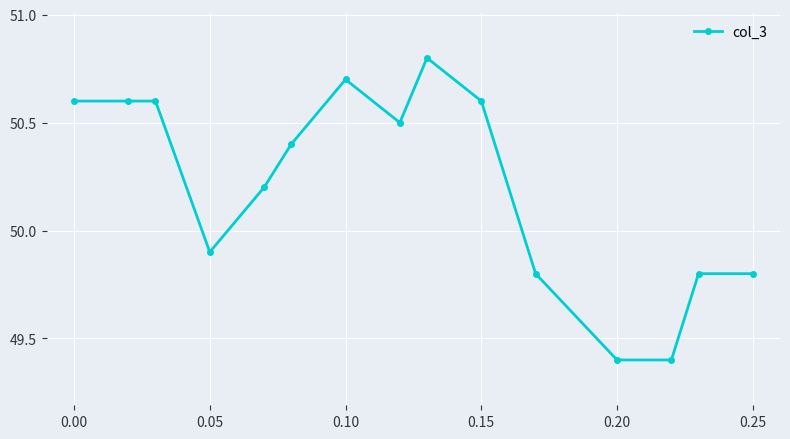

Reading right to left, transcribe all the data shown in this chart.

49.8	49.8	49.4	49.4	49.8	50.6	50.8	50.5	50.7	50.4	50.2	49.9	50.6	50.6	50.6